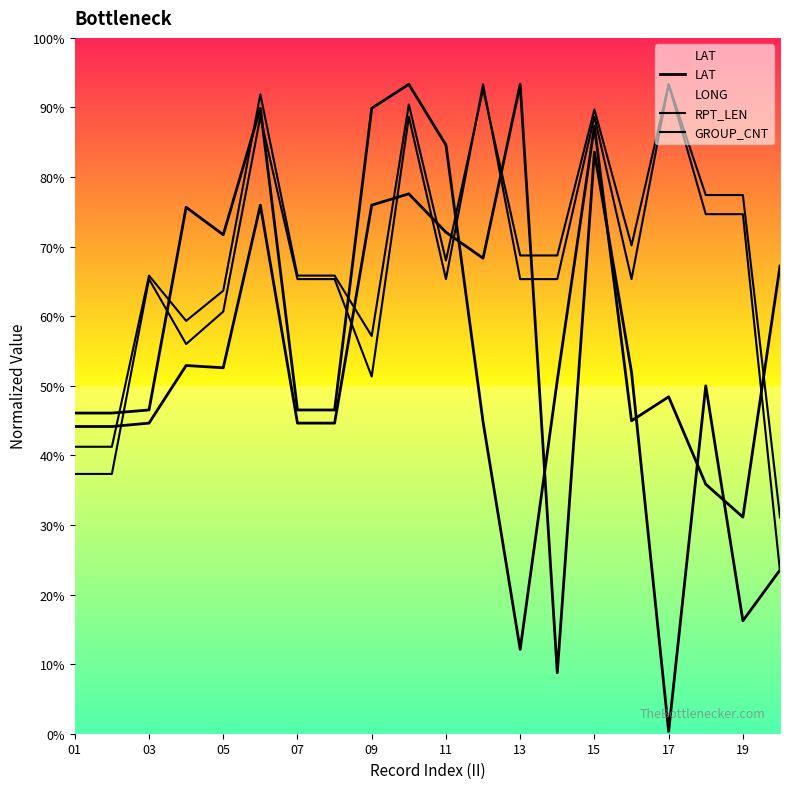

The RPT_LEN series shows 198.4 at 03. True or false?

False